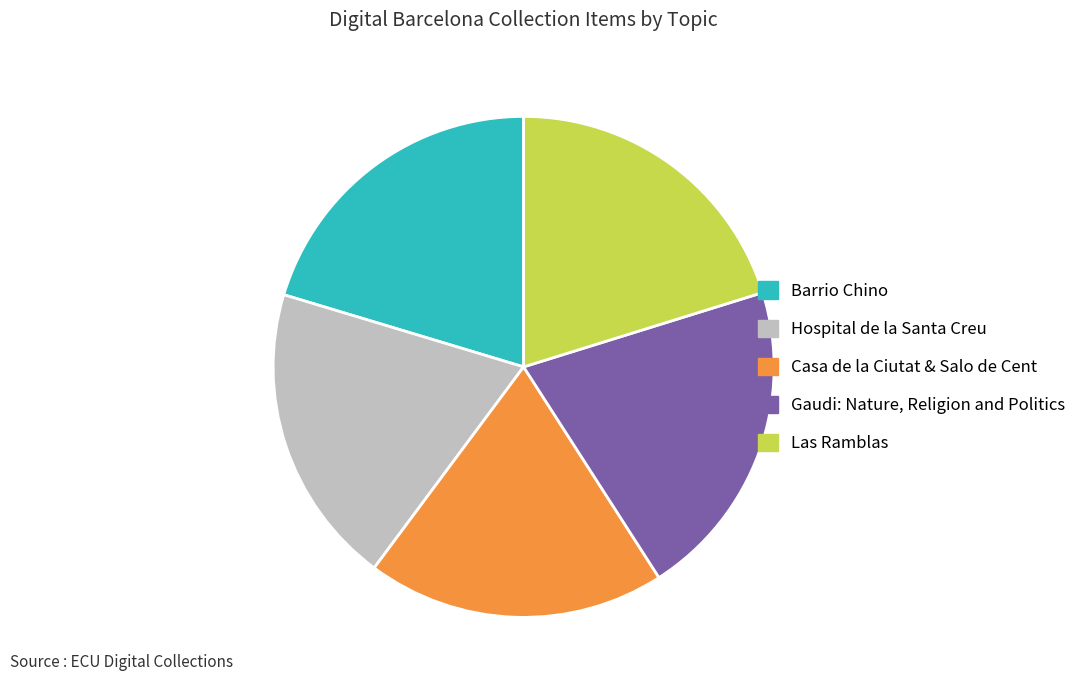

Count the number of slices in the pie.

5